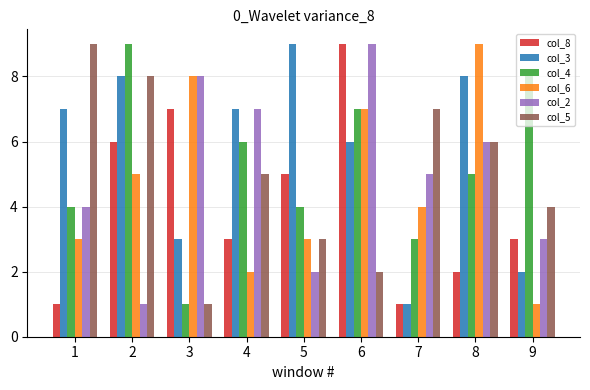

Which series has the largest total across all categories?

col_3